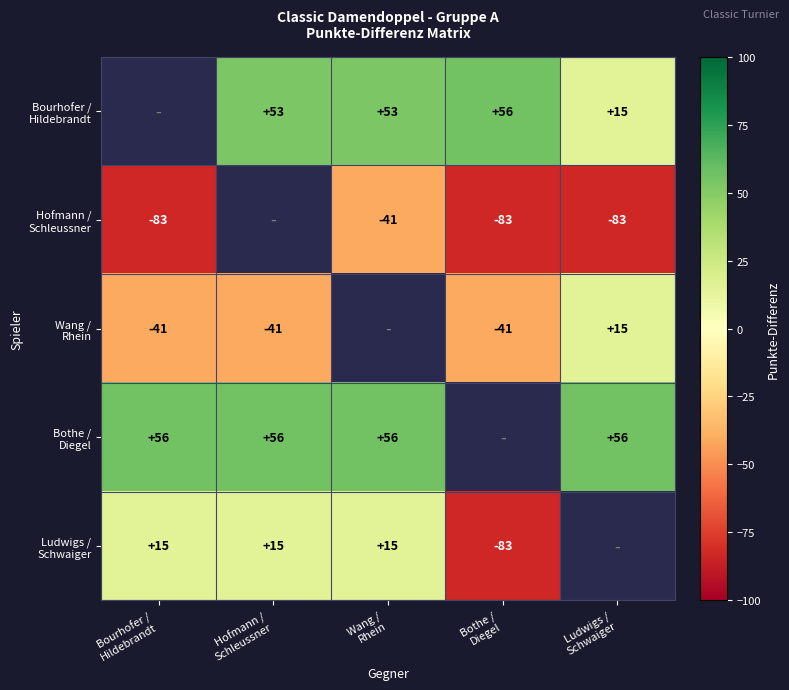

What is the smallest value displayed?

-83.0